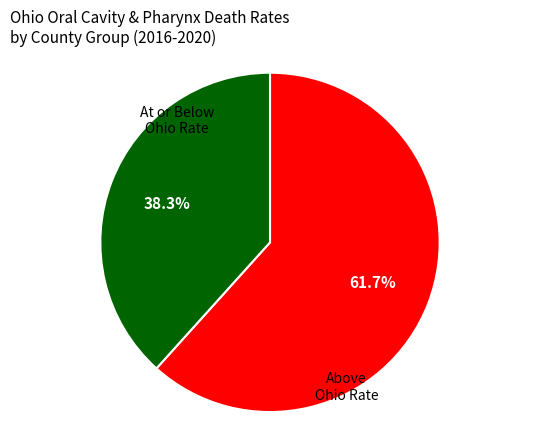

Is there a majority slice in this chart?

Yes